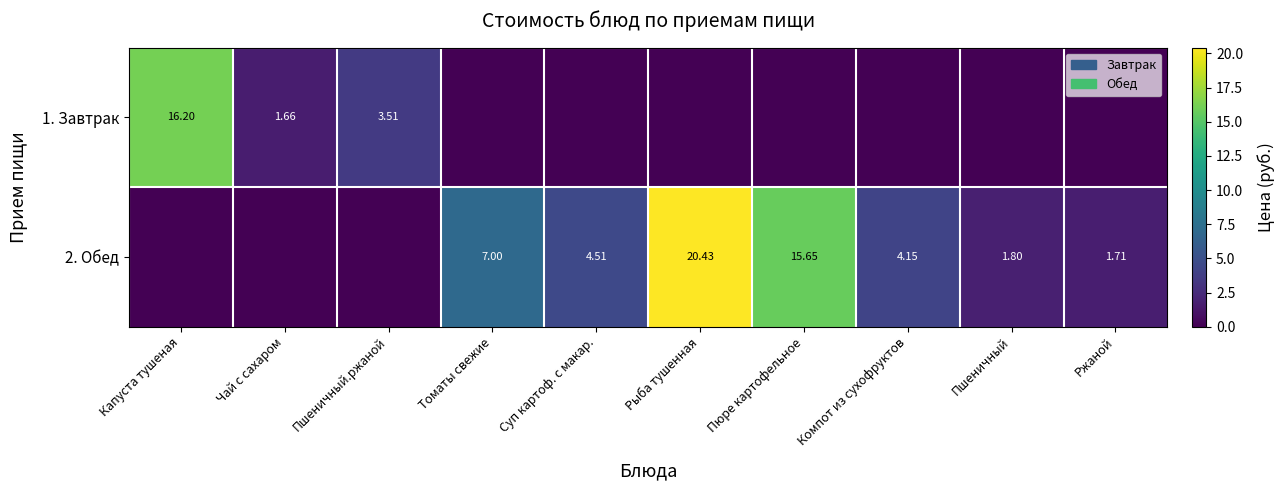

Is the value of 2. Обед at Компот из сухофруктов greater than the value of 1. Завтрак at Чай с сахаром?

Yes